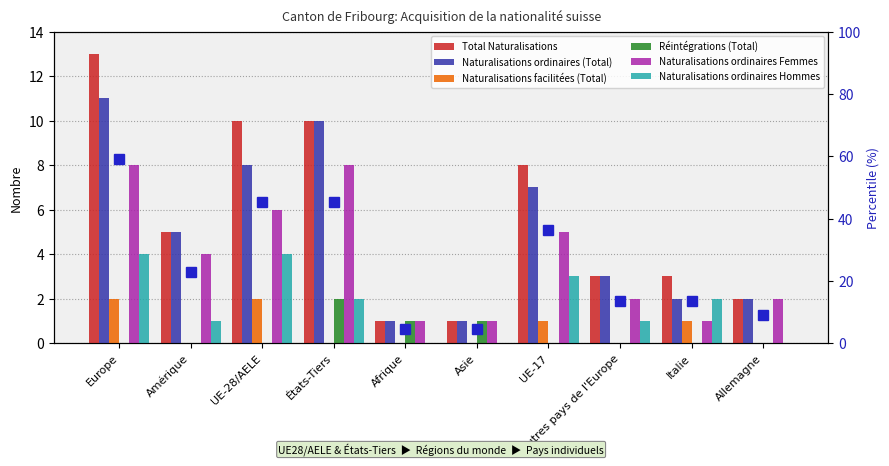

What is the difference between the maximum and second lowest values in the Naturalisations ordinaires Femmes series?

7